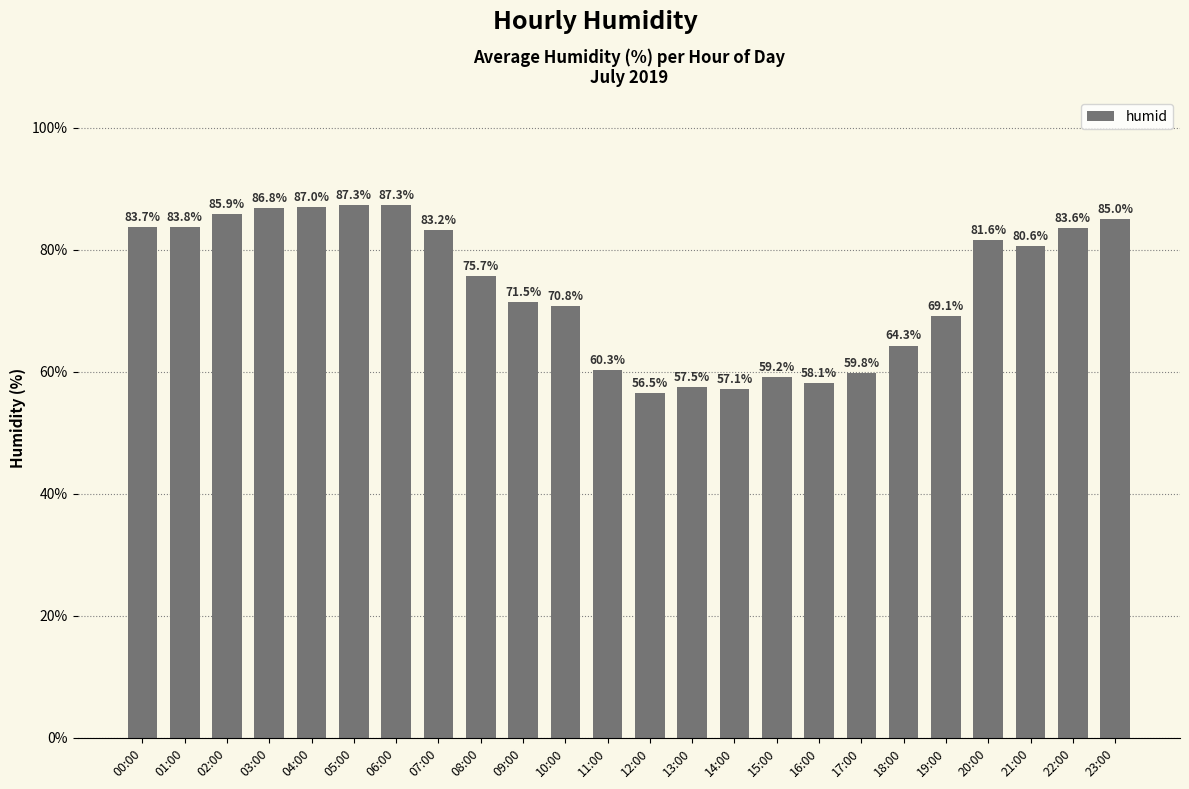

Is it true that the value at 22:00 is 40.9?

False